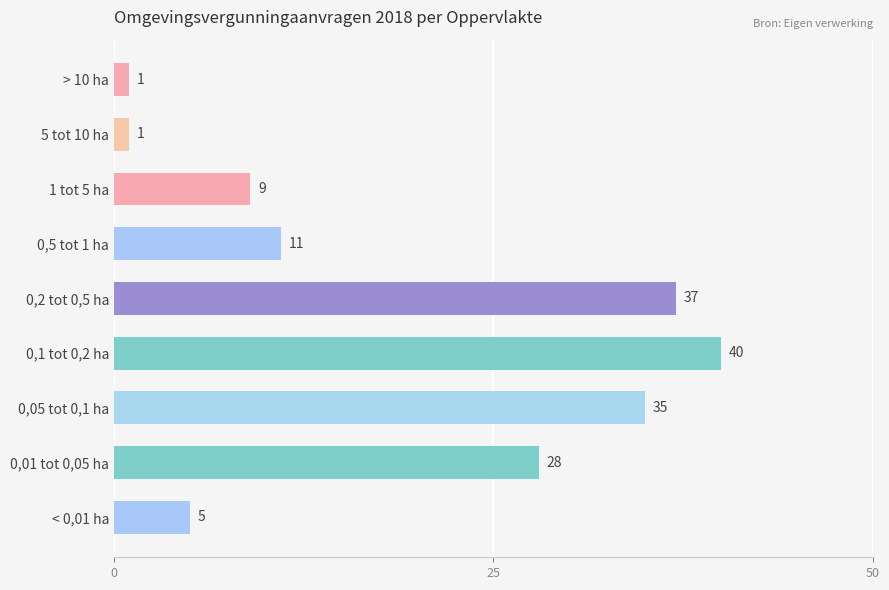

What is the label of the 9th bar from the top?

< 0,01 ha